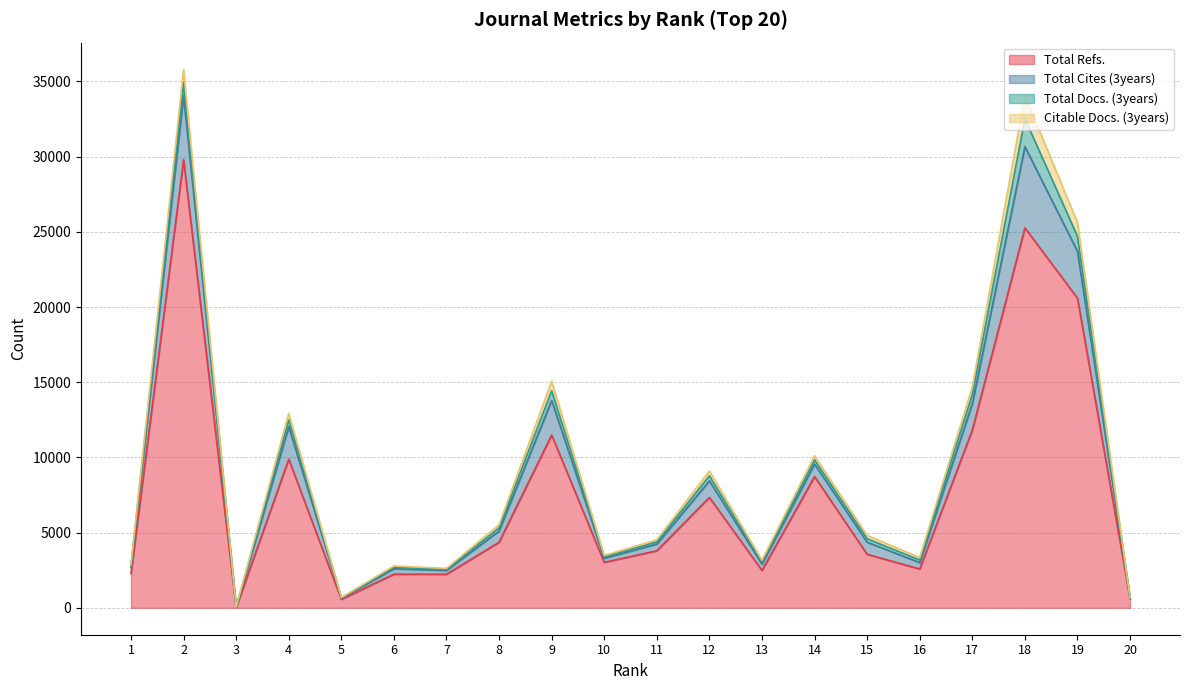

List the labels in order of Total Refs. value, largest first.

2, 18, 19, 17, 9, 4, 14, 12, 8, 11, 15, 10, 16, 13, 1, 6, 7, 20, 5, 3